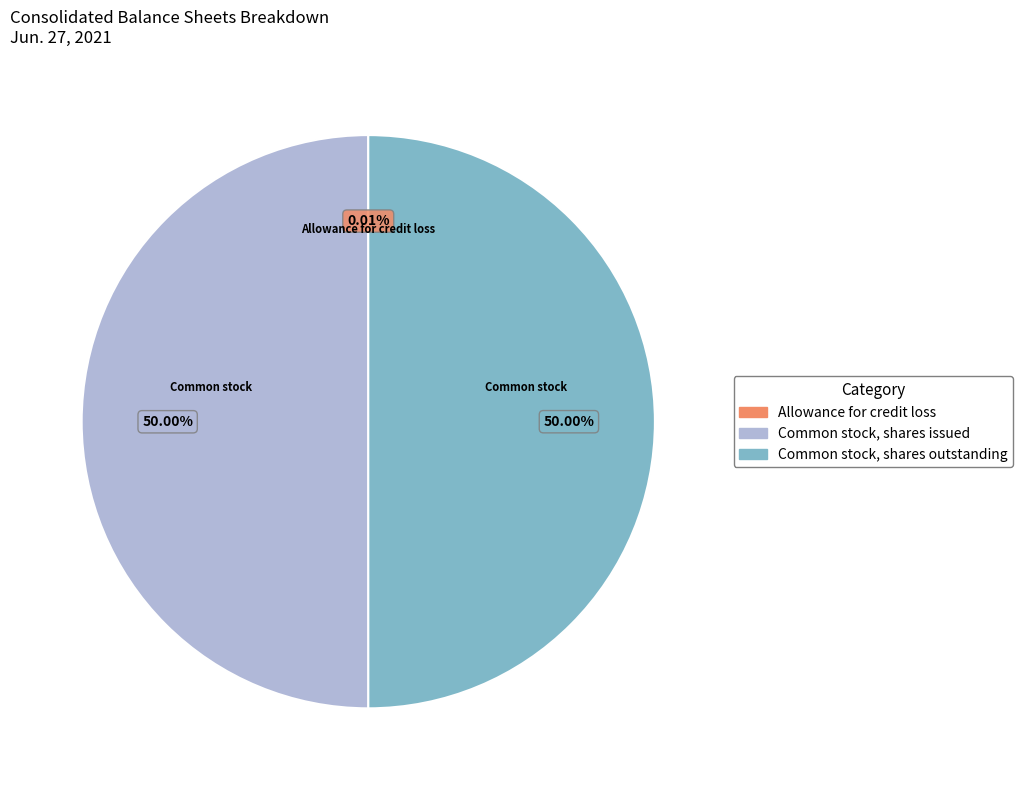

True or false: Common stock, shares outstanding accounts for 50% of the total.

True